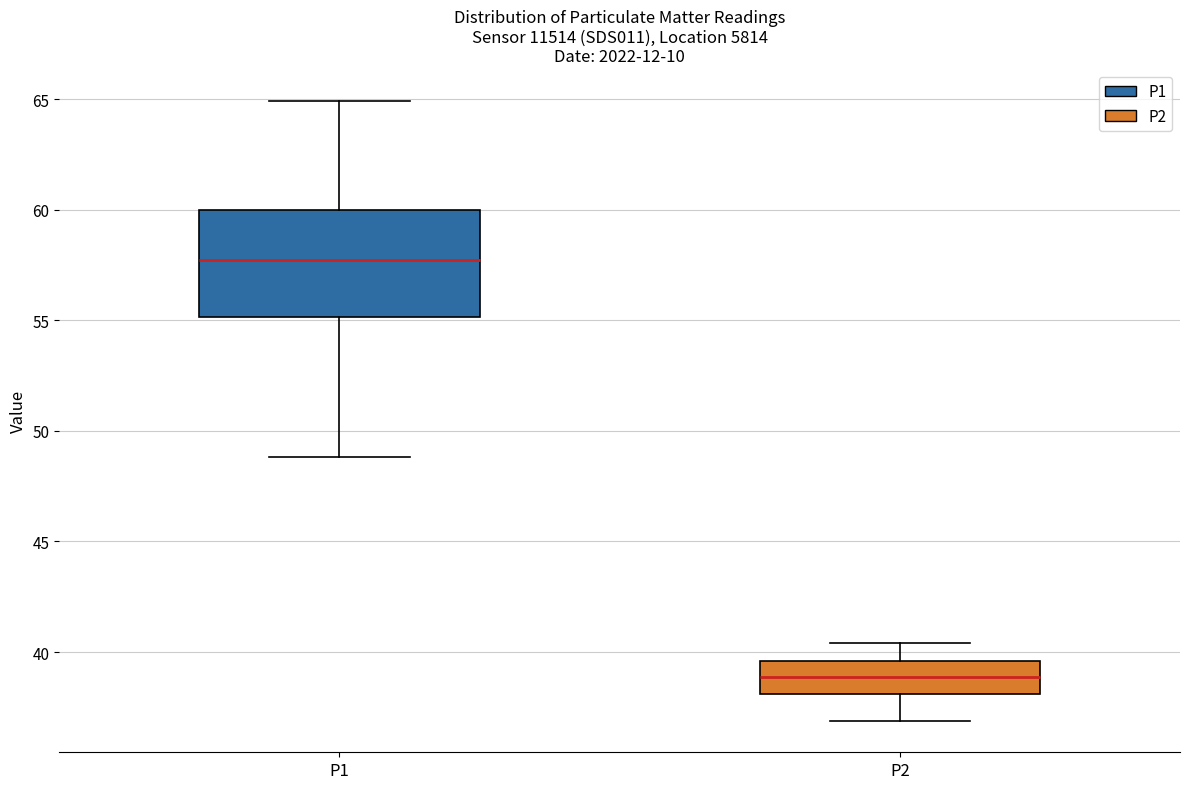

Reading left to right, transcribe this box plot: for each box, give where its median line is, the range the box spans, and where its two whiskers end, as read against the y-axis. The values are not printed on the chart, so give them approximately, as read against the axis.

P1: median 57.5, box 55.0 to 60.0, whiskers 49.0 to 65.0
P2: median 39.0, box 38.0 to 39.5, whiskers 37.0 to 40.5